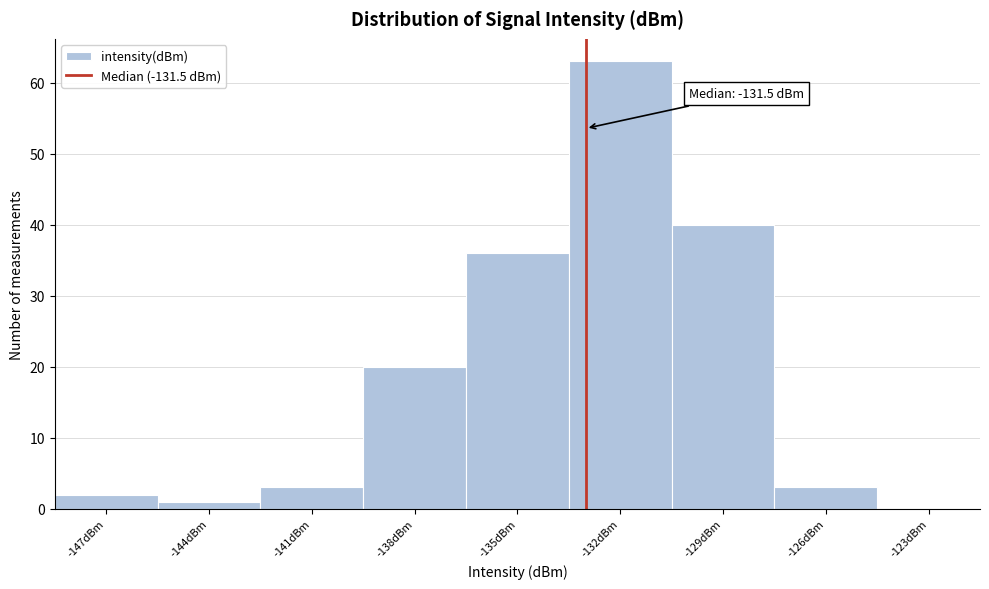

Reading right to left, what are all the values shown in this chart?

-123dBm=0	-126dBm=3	-129dBm=40	-132dBm=63	-135dBm=36	-138dBm=20	-141dBm=3	-144dBm=1	-147dBm=2